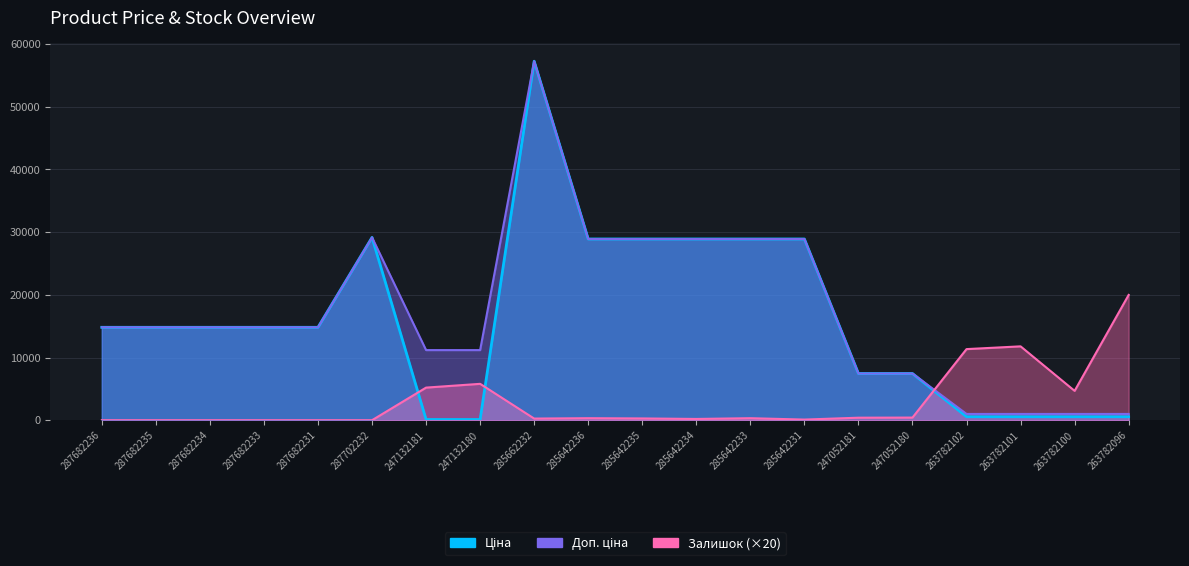

Where is the first local minimum for Залишок?

285662232